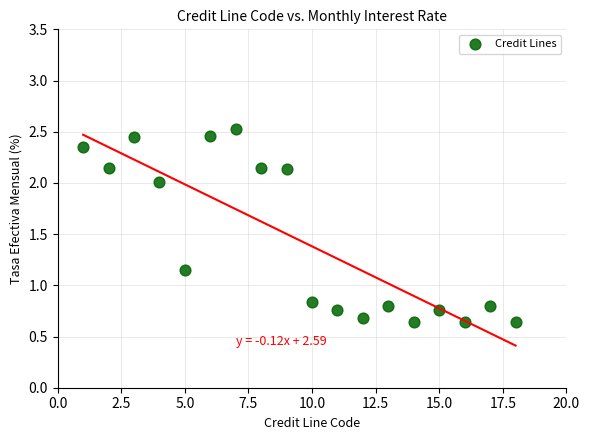

What is the range of Y values (max minus min)?

1.9